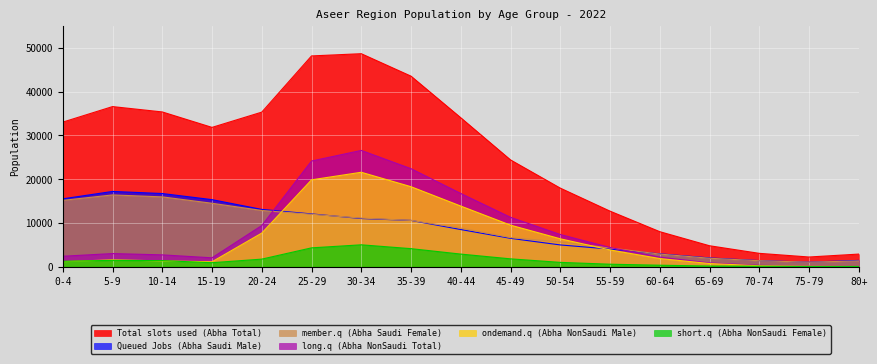

Which series has the largest range (max minus min)?

Total slots used (Abha Total)